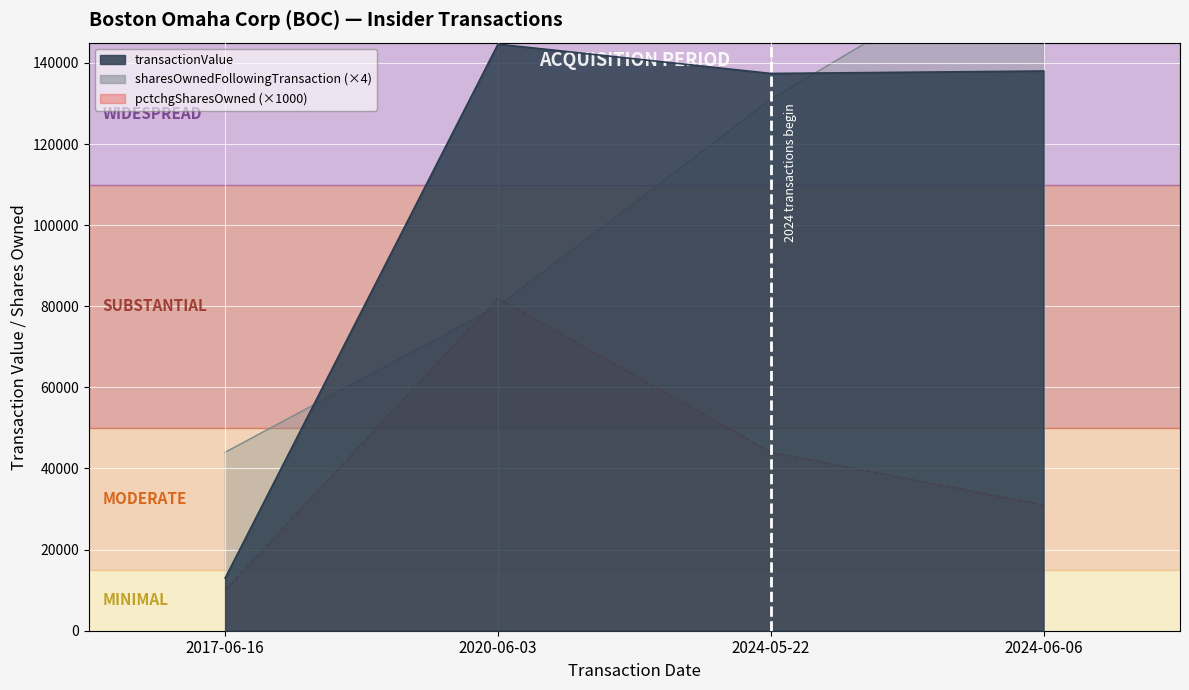

At which category is the sum across all series the highest?

2024-06-06